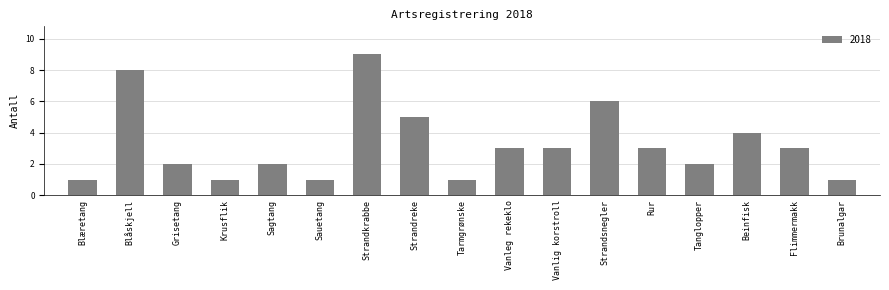

What is the ratio of the value at Sauetang to the value at Brunalgar?

1.0